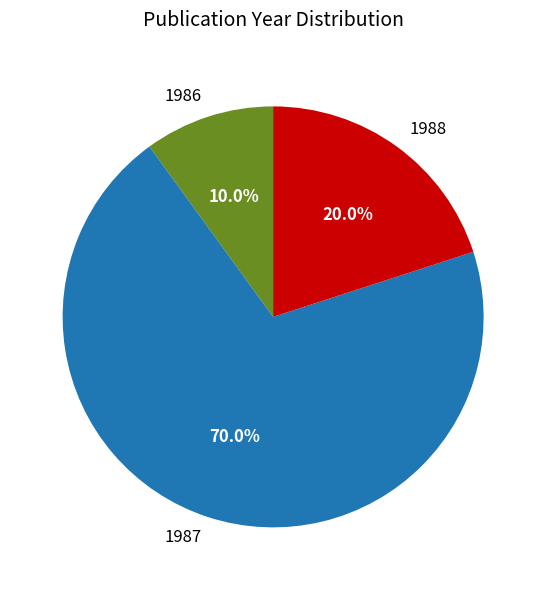

Combined, do 1987 and 1986 account for over 50%?

Yes